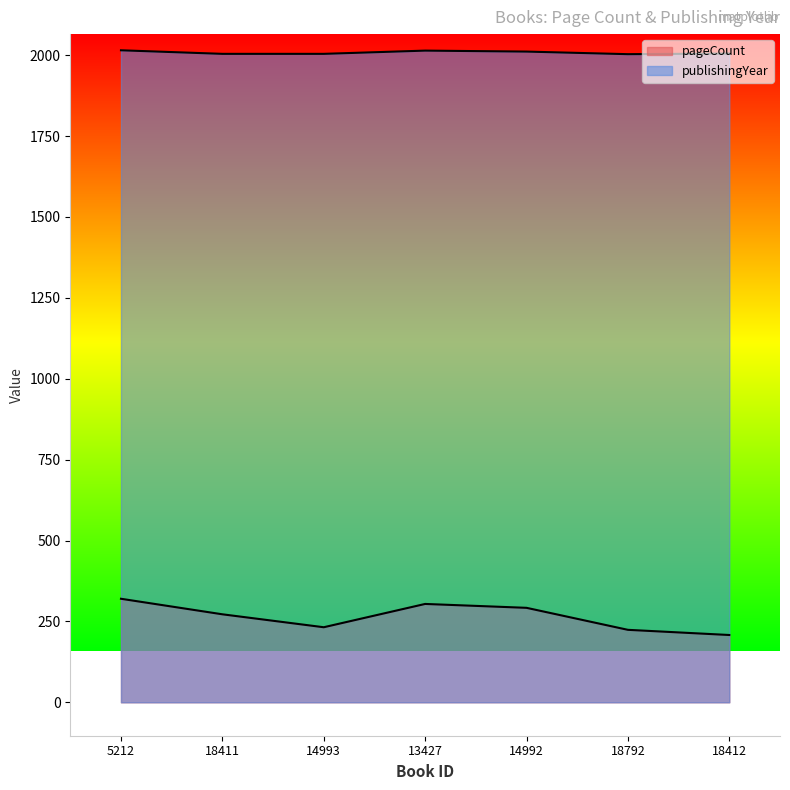

What is the lowest value of the pageCount series?

208